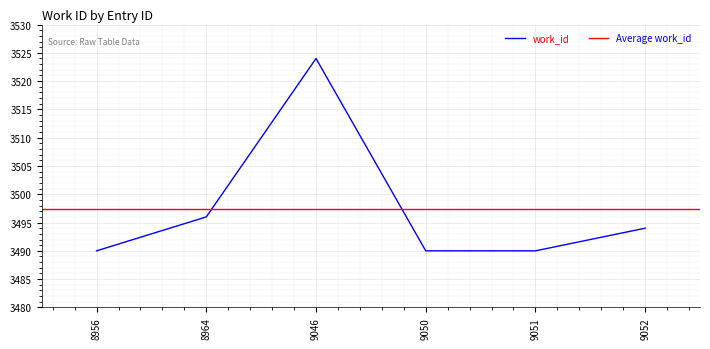

Which has a higher value, 8956 or 8964?

8964